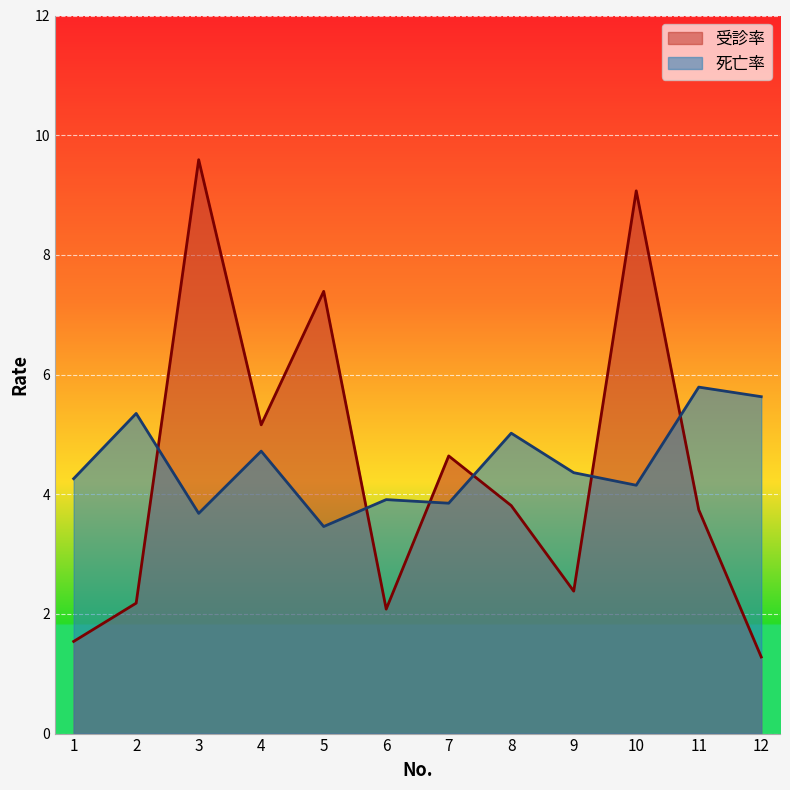

Which series has the widest spread of values?

受診率